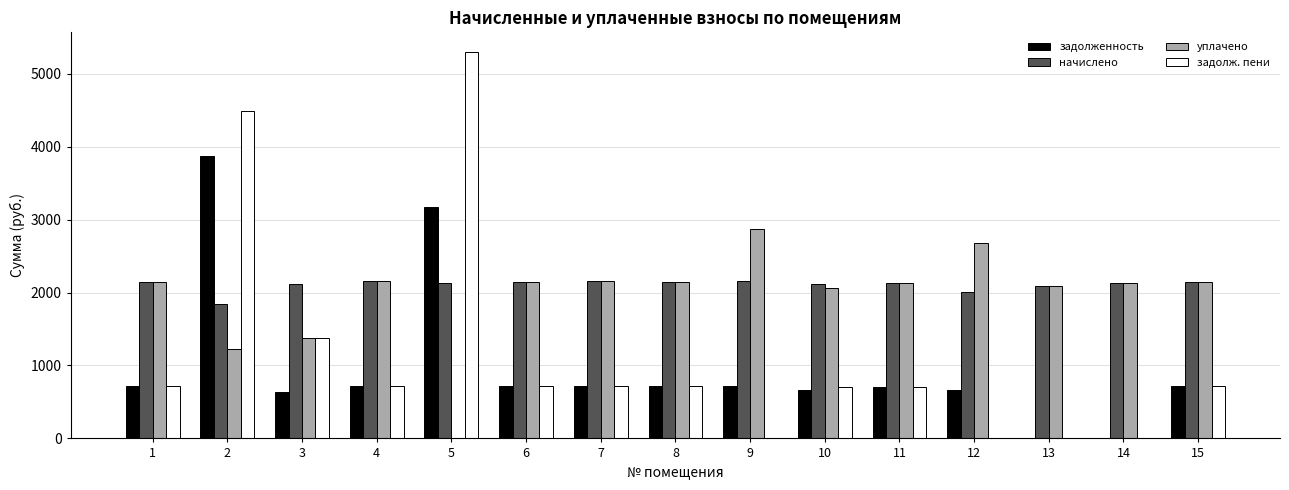

What is the total value across all series at 3?

5506.2